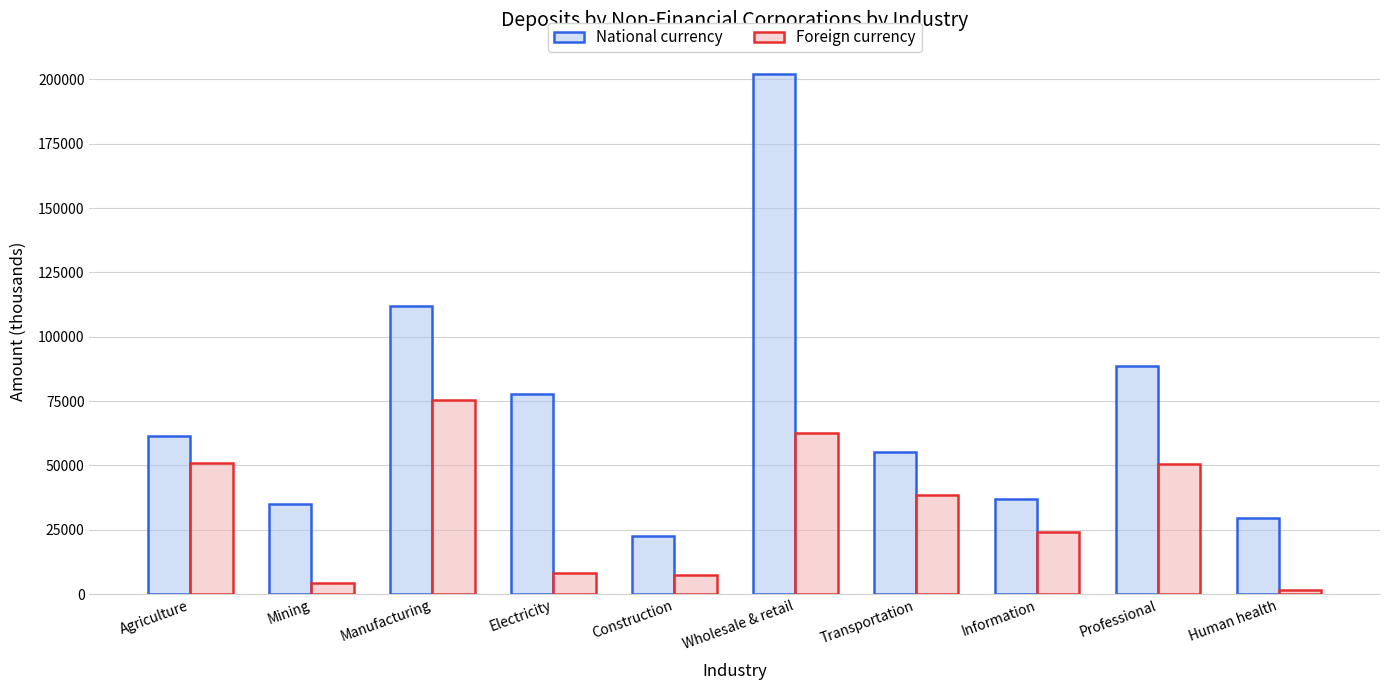

Which series has the largest total across all categories?

National currency